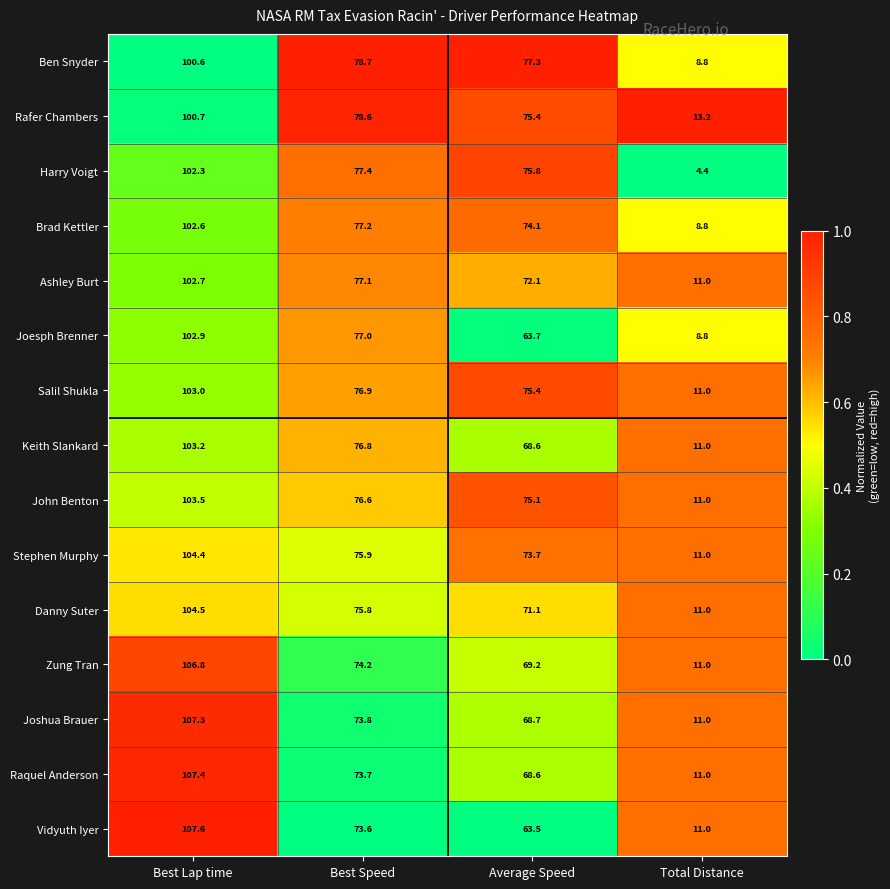

Which series has the widest spread of values?

Harry Voigt